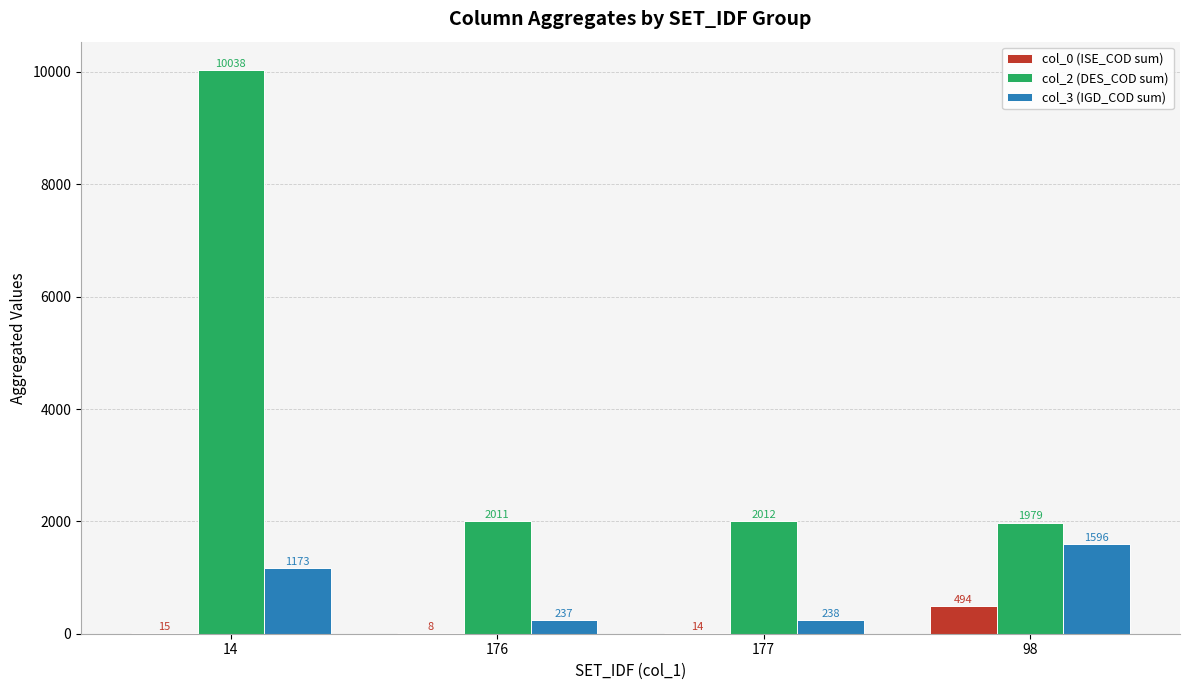

How many series are shown in this chart?

3